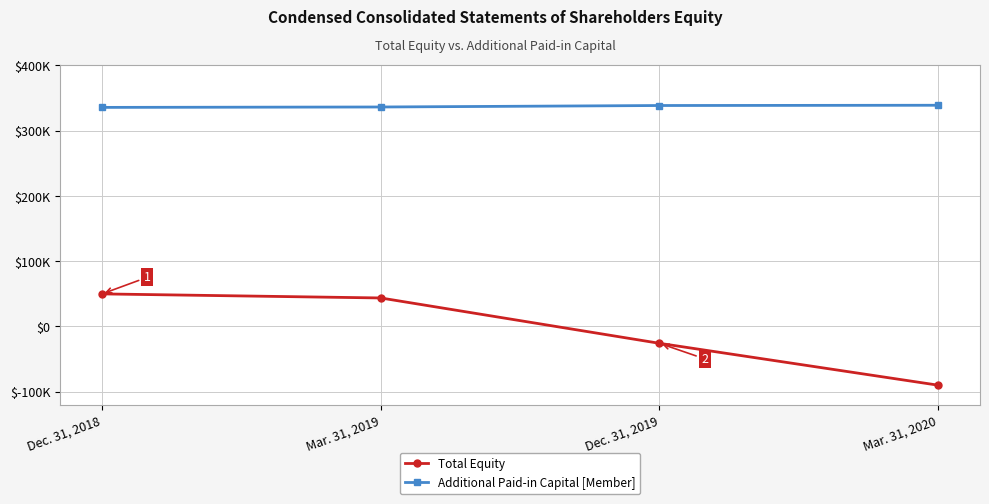

What are all the series names shown in the legend?

Total Equity, Additional Paid-in Capital [Member]